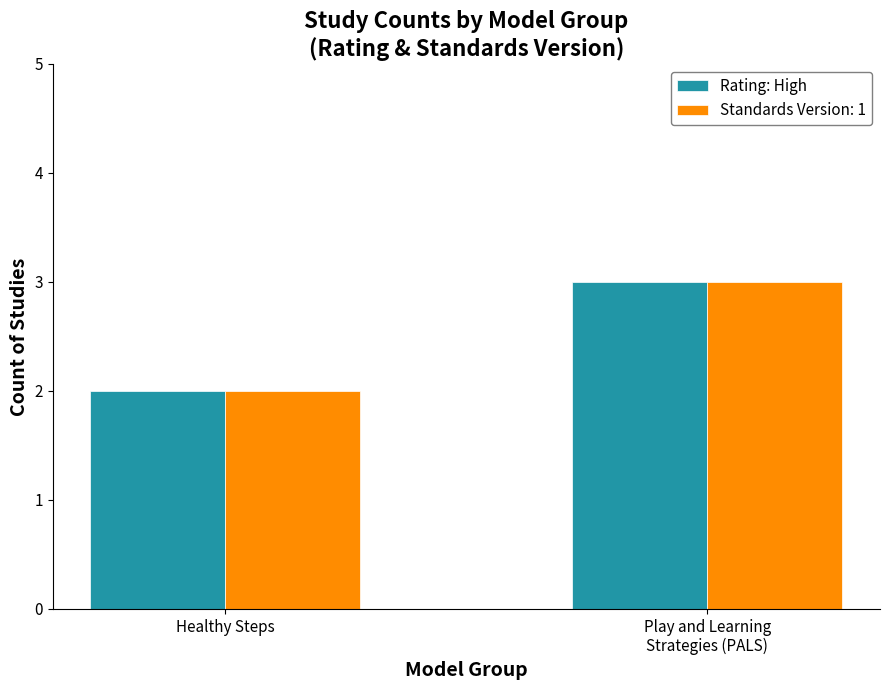

True or false: Standards Version: 1 has a value of 2 at Healthy Steps.

True